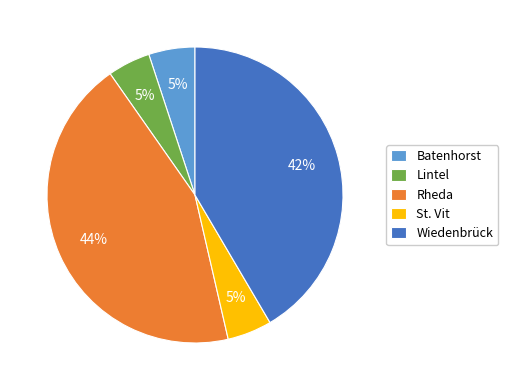

Which category has the biggest portion of the pie?

Rheda